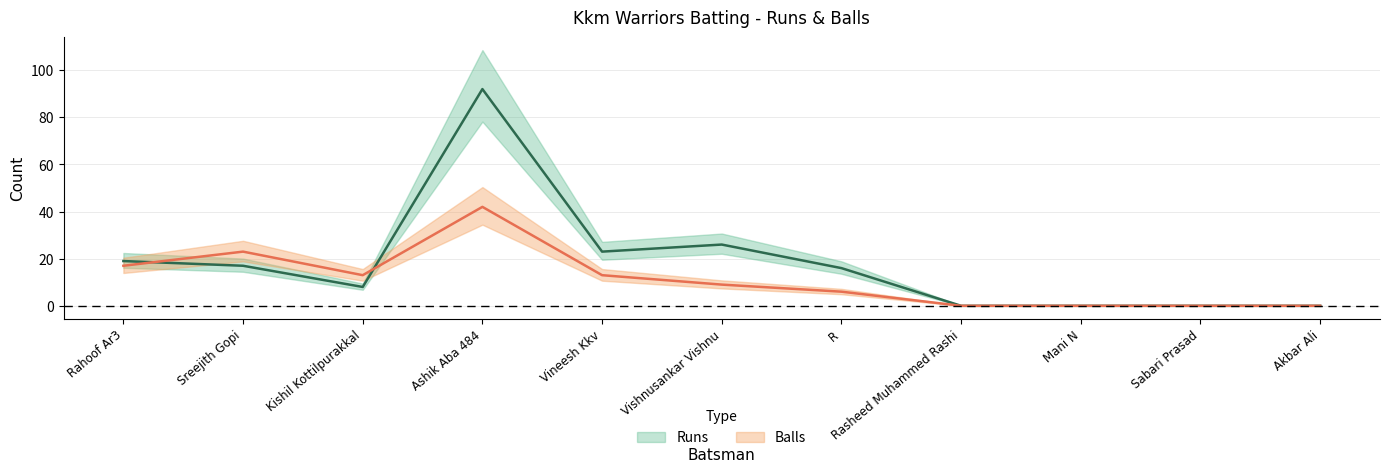

Between which two adjacent categories do Runs and Balls first intersect?

Rahoof Ar3 and Sreejith Gopi